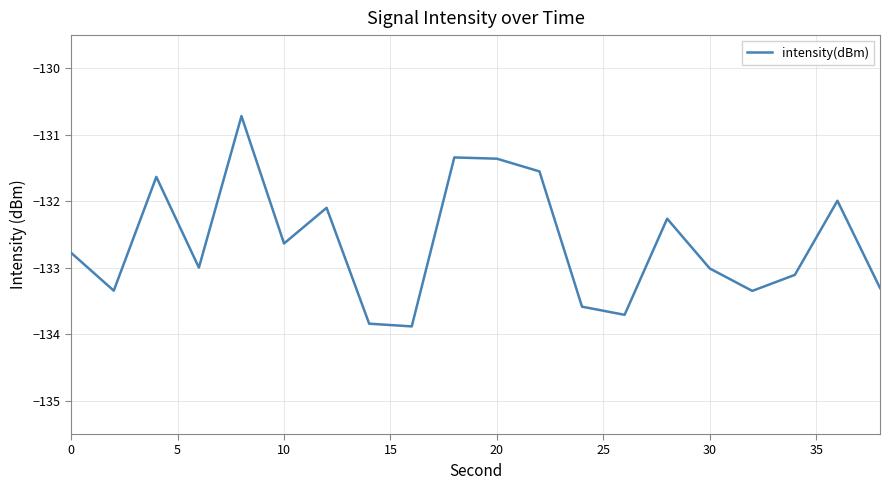

What is the greatest value displayed?

-130.7